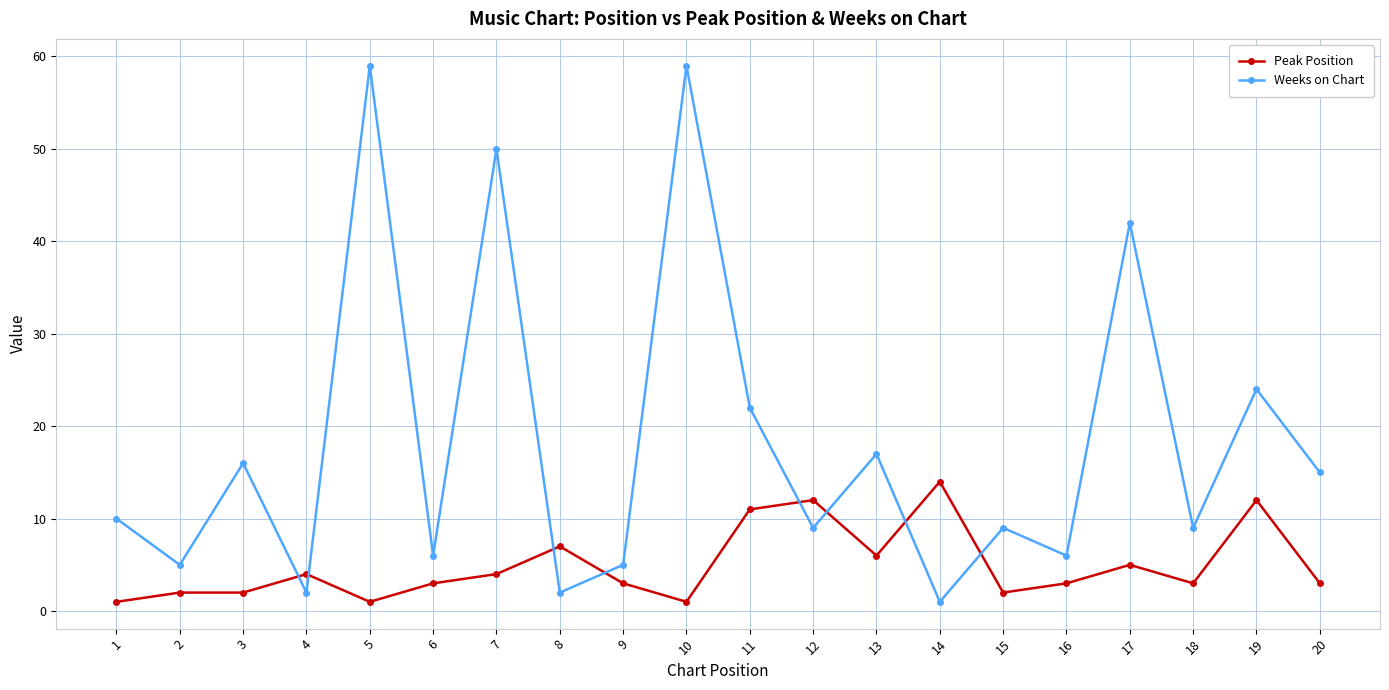

True or false: Weeks on Chart and Peak Position cross at least once.

True